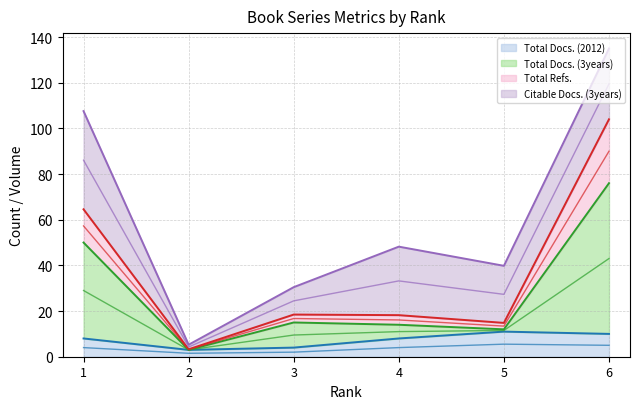

The value of Total Docs. (2012) at 6 is 16. True or false?

False